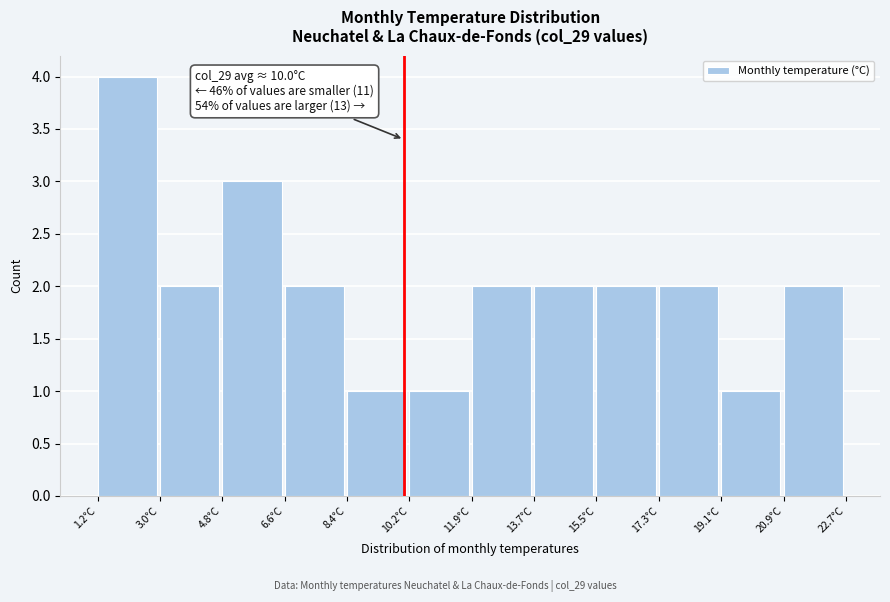

Which range on the x-axis has the tallest bar?

1.2 to 3.0